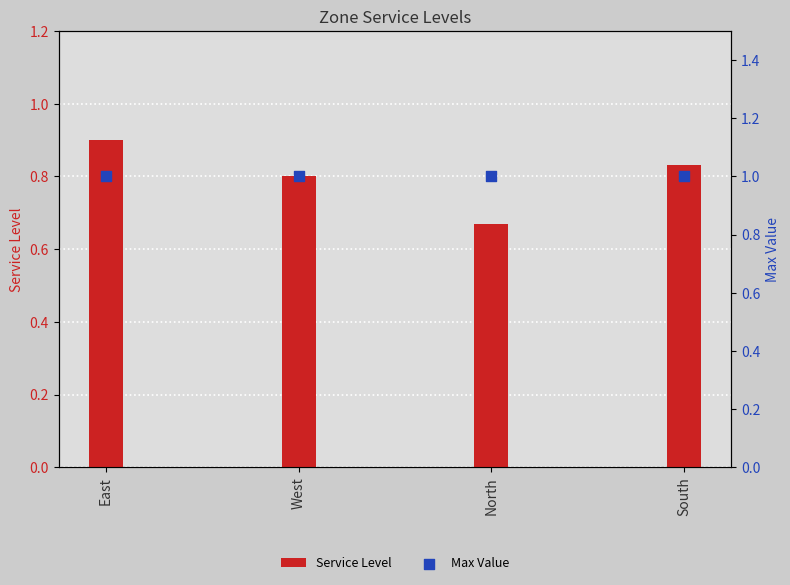

Which series reaches the minimum Y coordinate?

Service Level